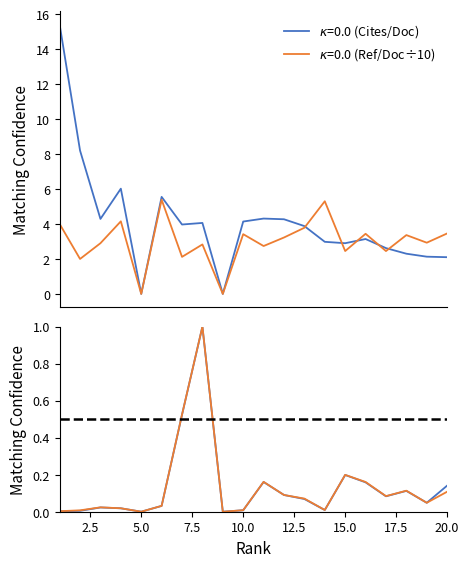

The Cites / Doc. (2years) series shows 4.0 at 7. True or false?

True